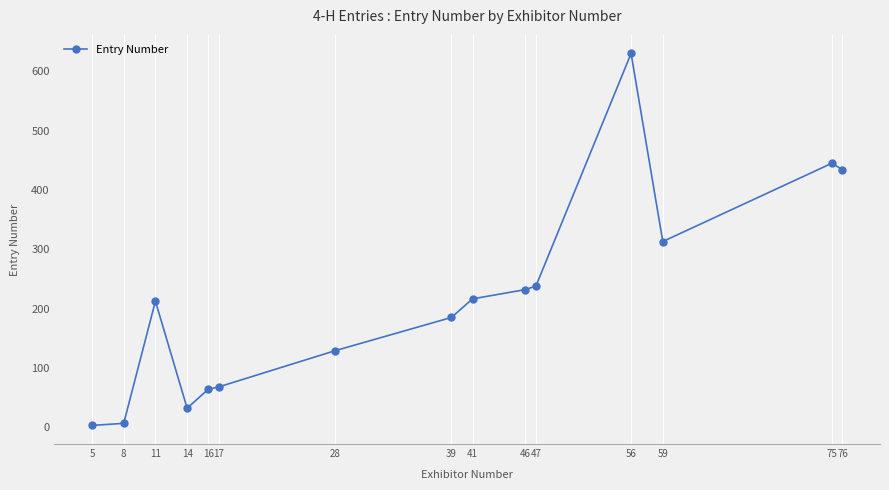

Which has a higher value, 75 or 56?

56